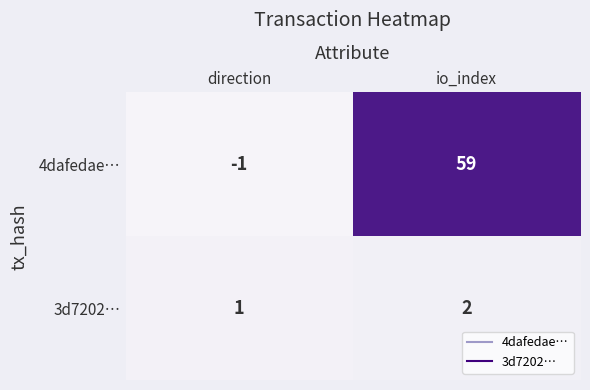

Reading left to right, list all the values displayed in this chart.

4dafedae…: direction=-1	io_index=59
3d7202…: direction=1	io_index=2